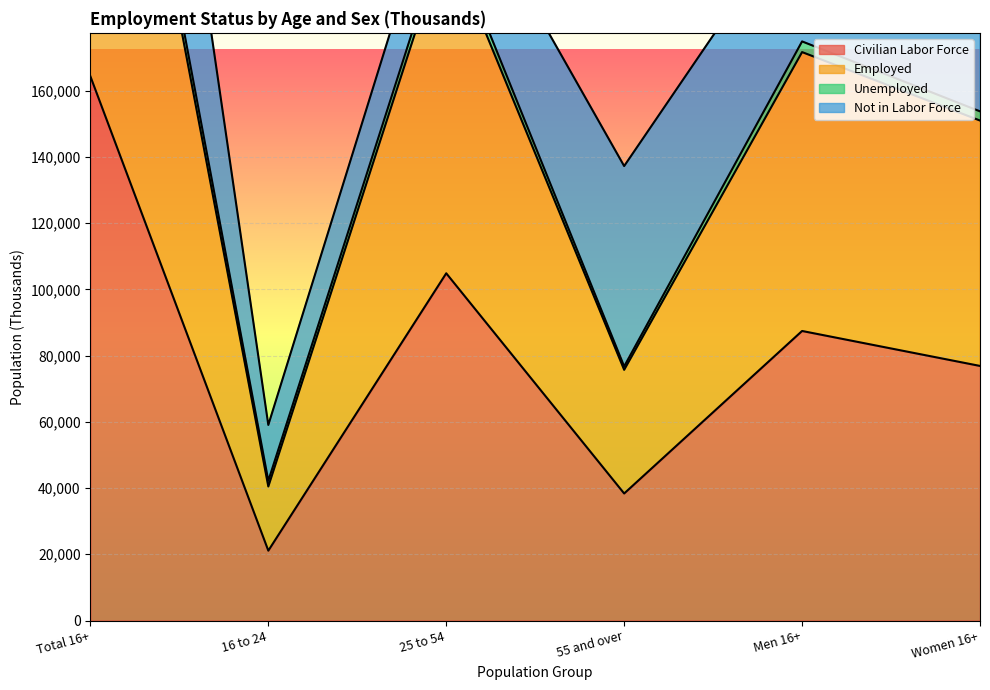

What is the difference between the maximum and minimum values in the Civilian Labor Force series?

143194